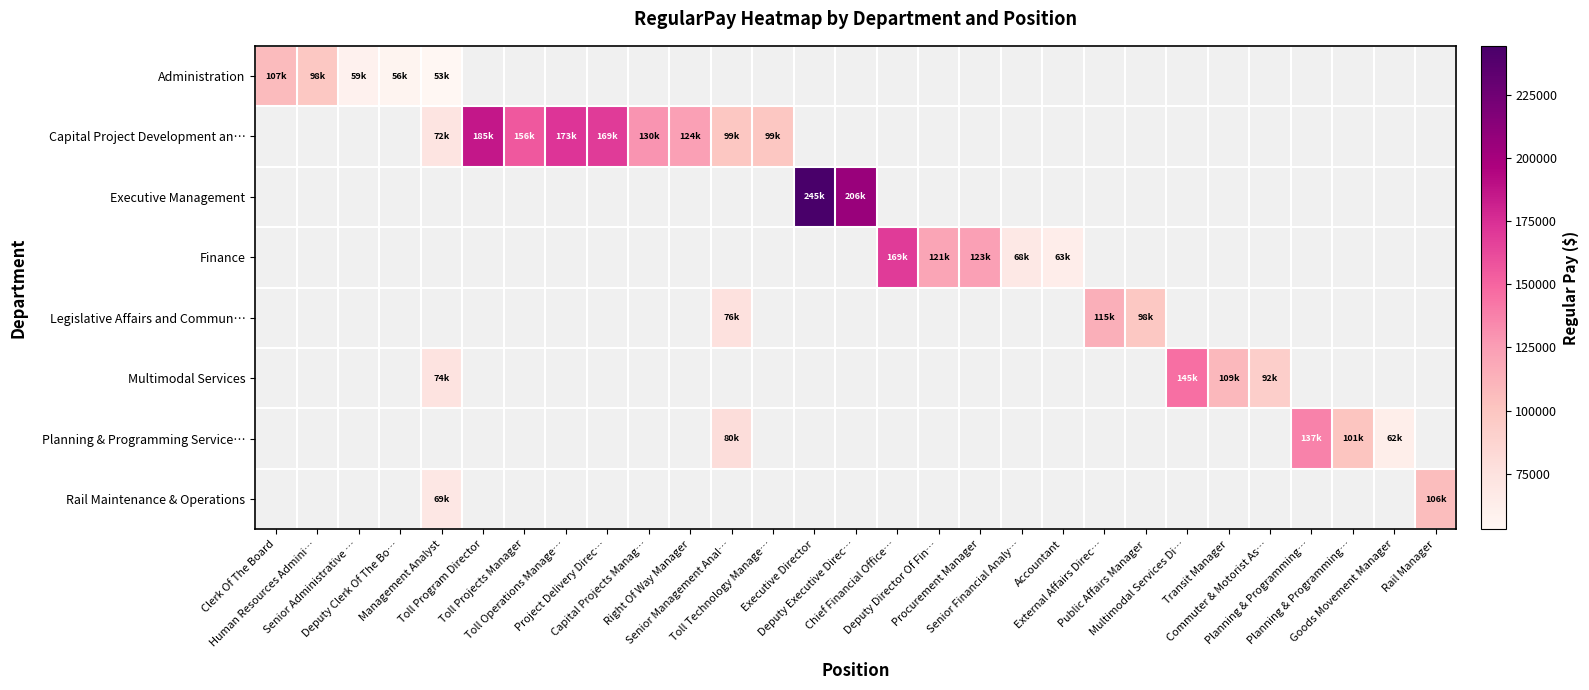

Which category has the lowest value in the Administration series?

Management Analyst